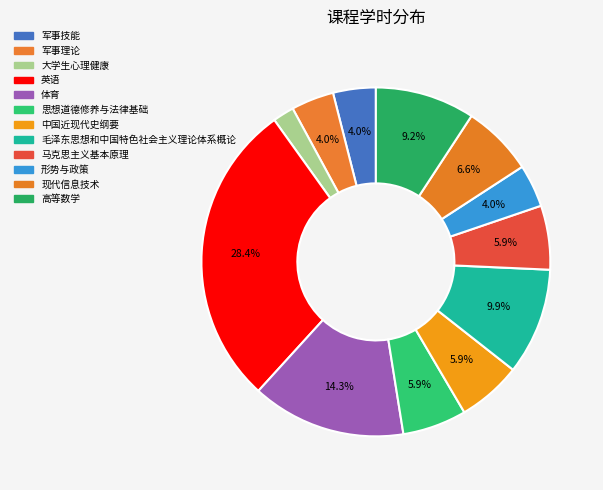

To the nearest percent, what is the average slice percentage?

8%